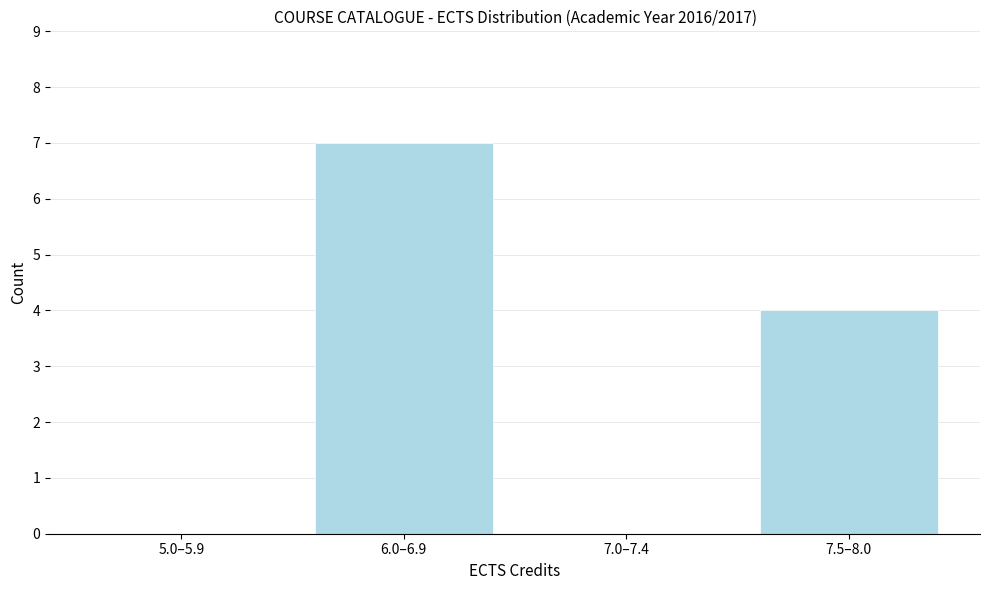

Reading left to right, transcribe all the data shown in this chart.

5.0–5.9=0	6.0–6.9=7	7.0–7.4=0	7.5–8.0=4